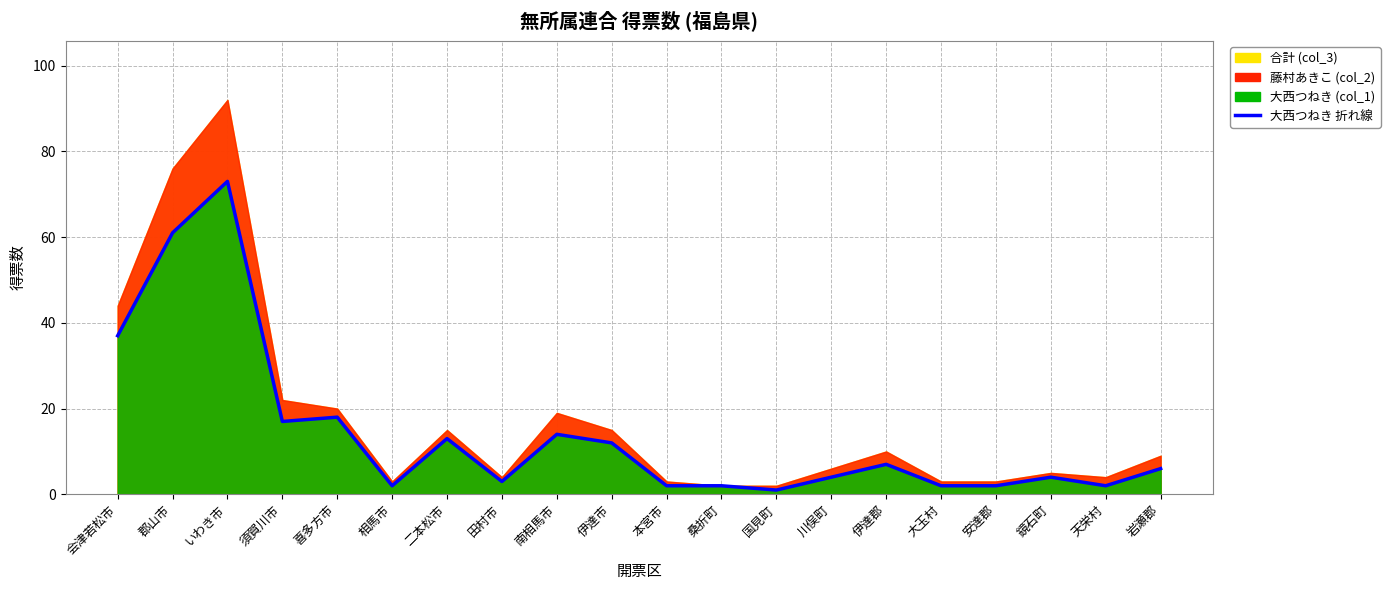

The chart shows a value of 1 at 大玉村. True or false?

False